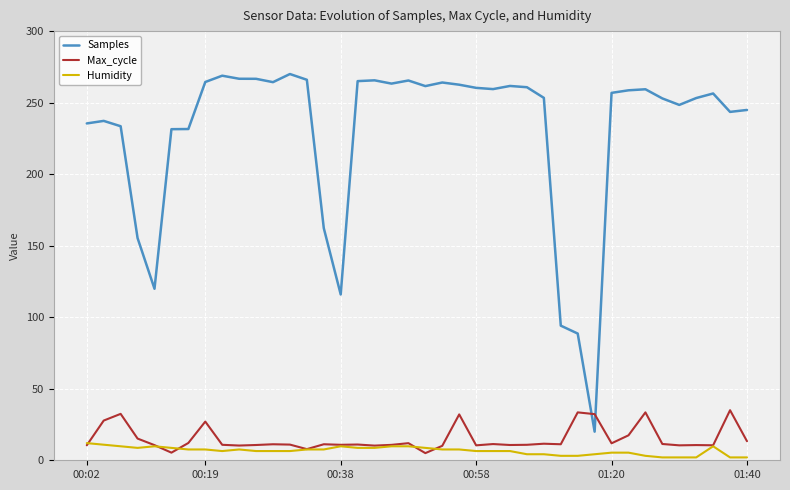

Which series has the largest range (max minus min)?

Samples